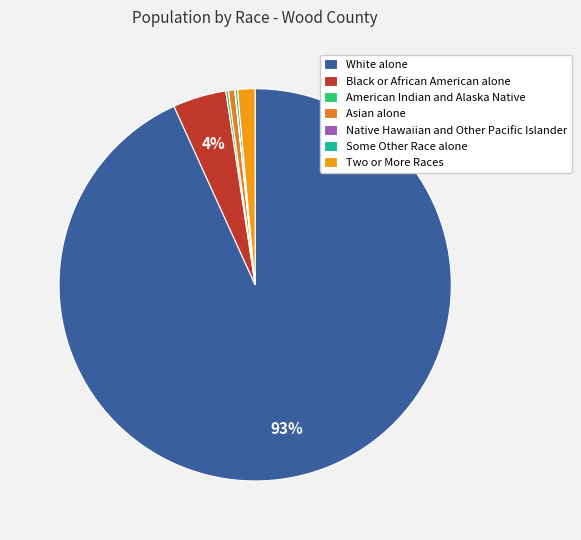

Count the number of slices in the pie.

7